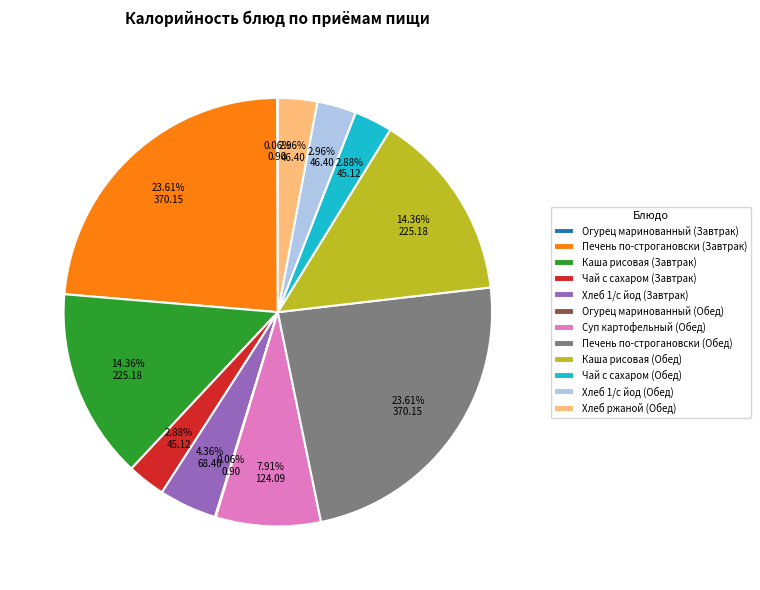

True or false: Хлеб 1/с йод (Обед) accounts for 3% of the total.

True